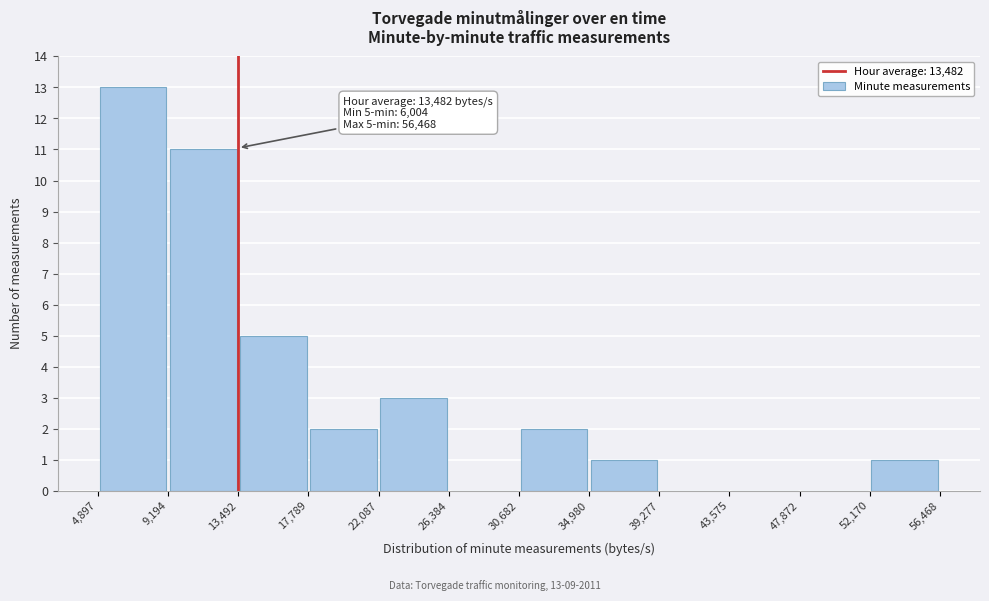

Which range on the x-axis has the tallest bar?

4,897 to 9,194